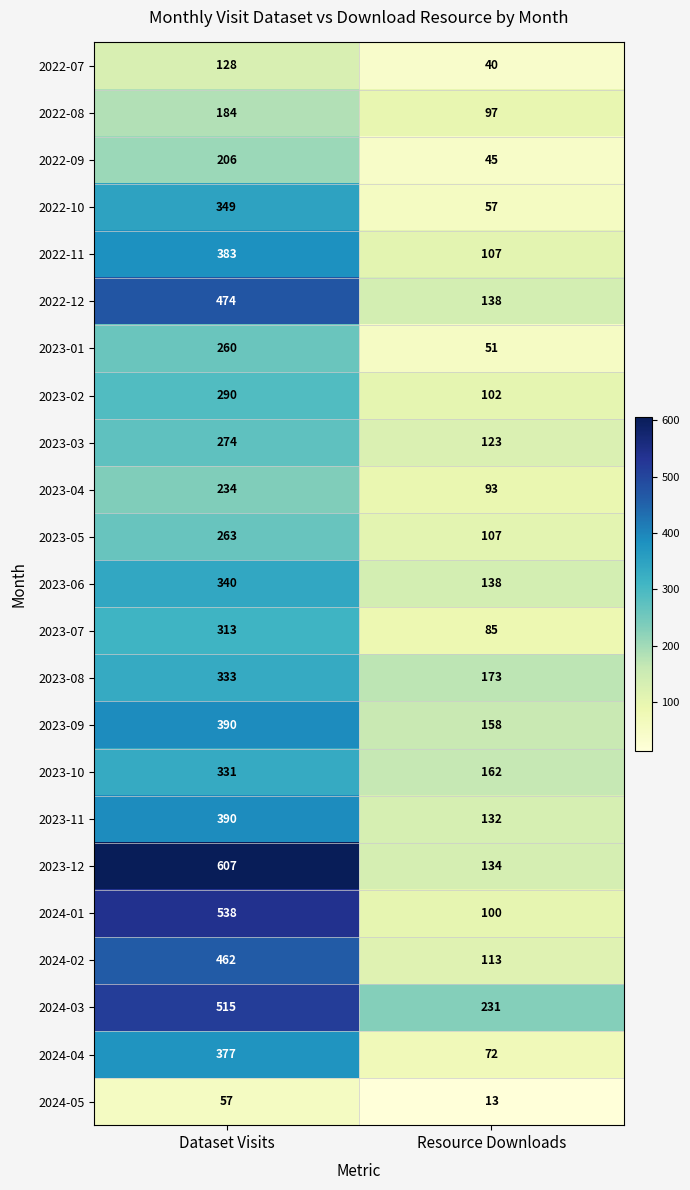

True or false: 2023-06 has a value of 184 at Dataset Visits.

False